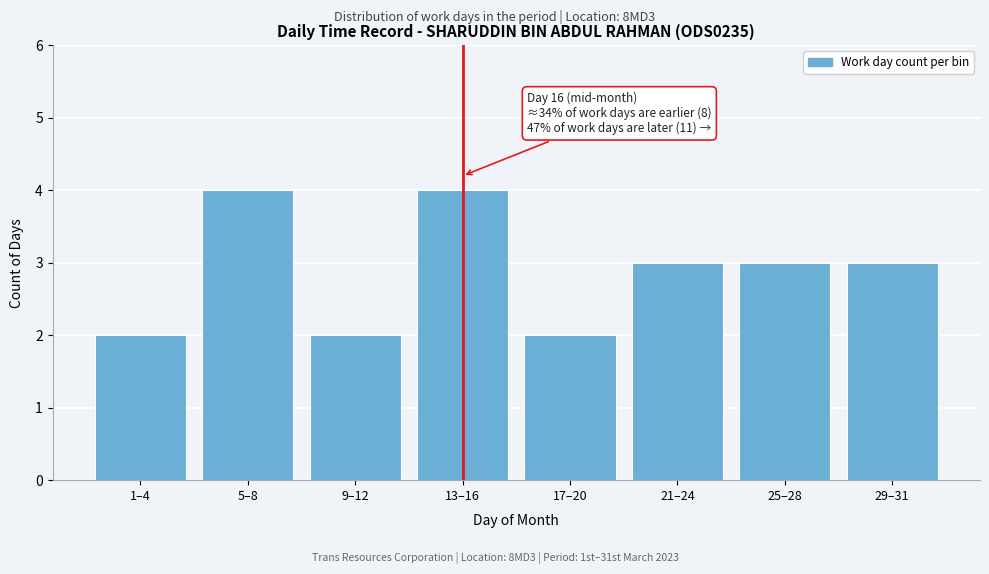

Reading left to right, transcribe all the data shown in this chart.

2	4	2	4	2	3	3	3